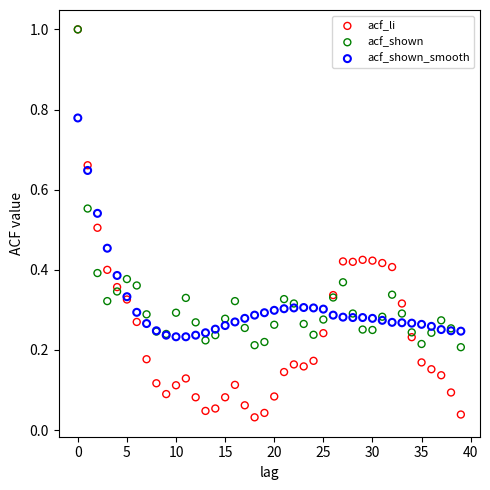

Which series contains the lowest Y value?

acf_li